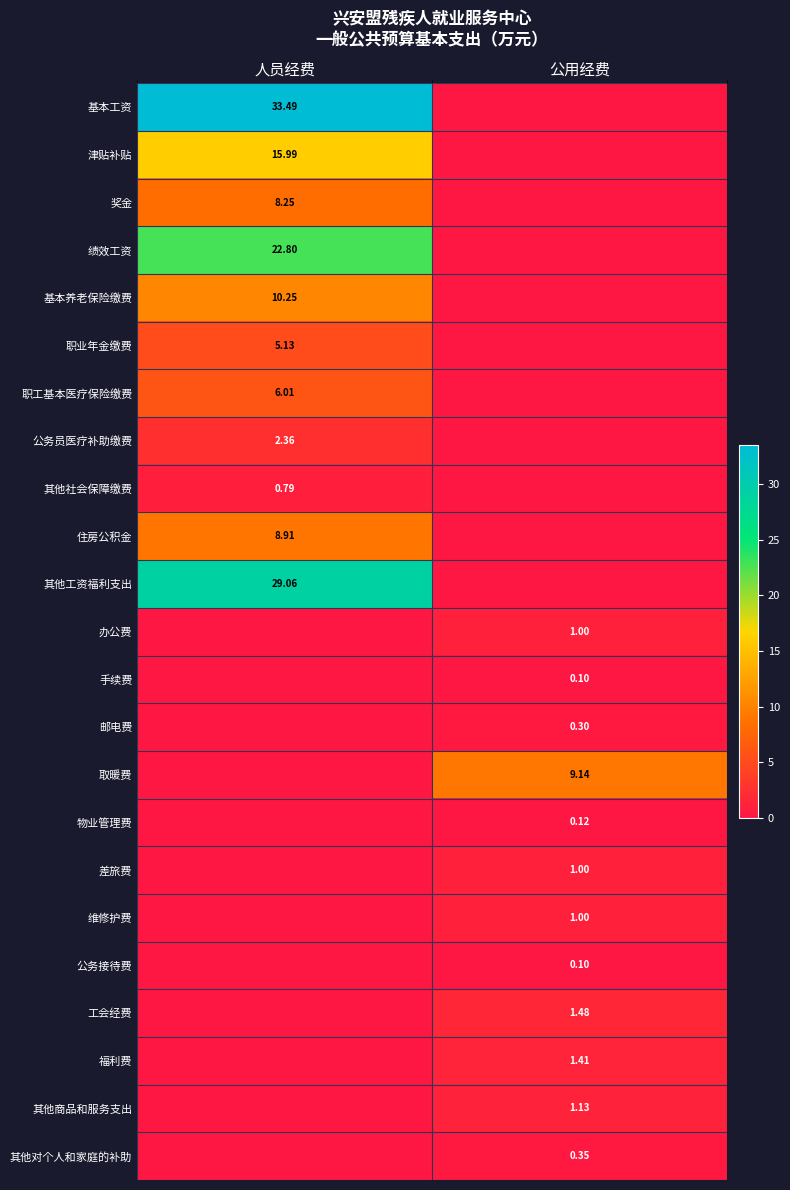

Is the value of 其他工资福利支出 at 人员经费 greater than the value of 绩效工资 at 人员经费?

Yes